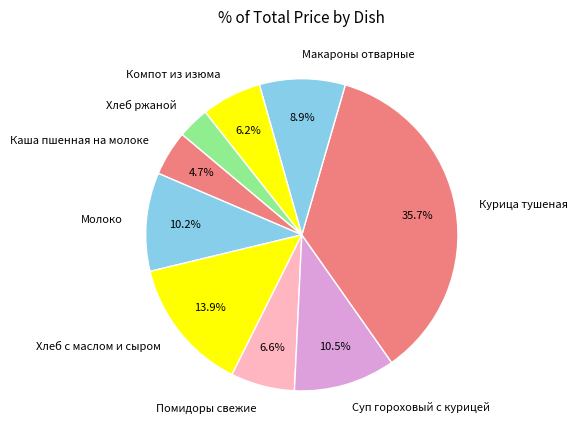

Does any single category account for the majority?

No